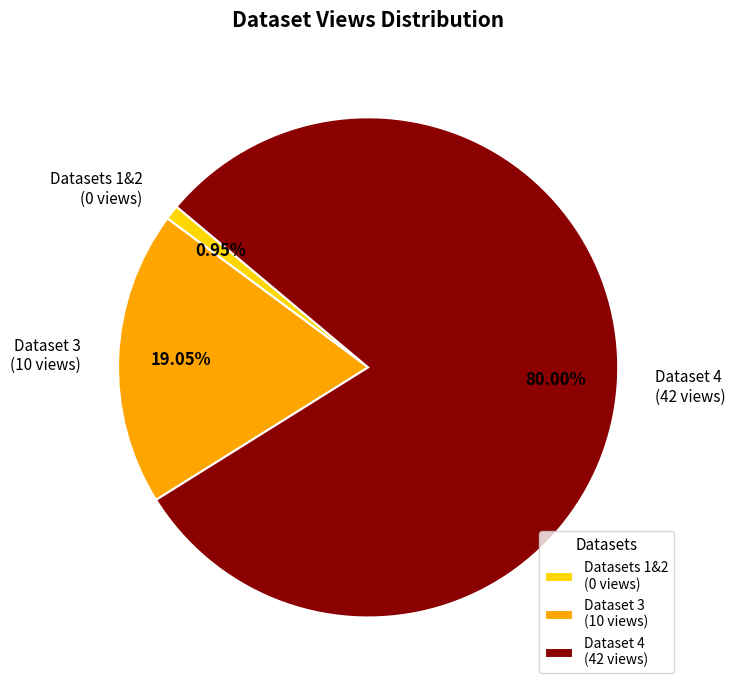

To the nearest percent, what is the difference between the largest and smallest slice percentages?

79%